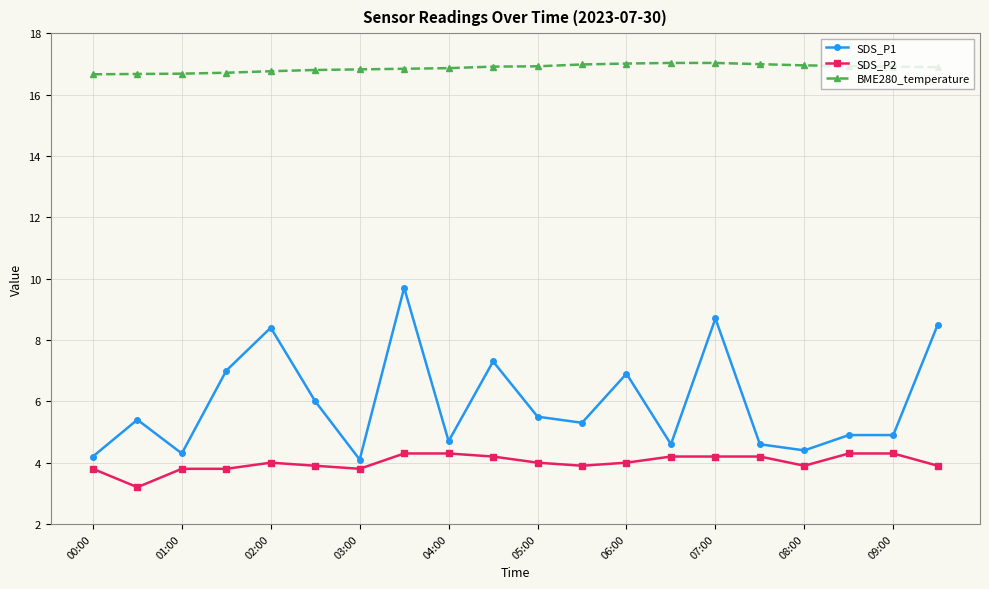

Rank the series by their average value, from lowest to highest.

SDS_P2, SDS_P1, BME280_temperature